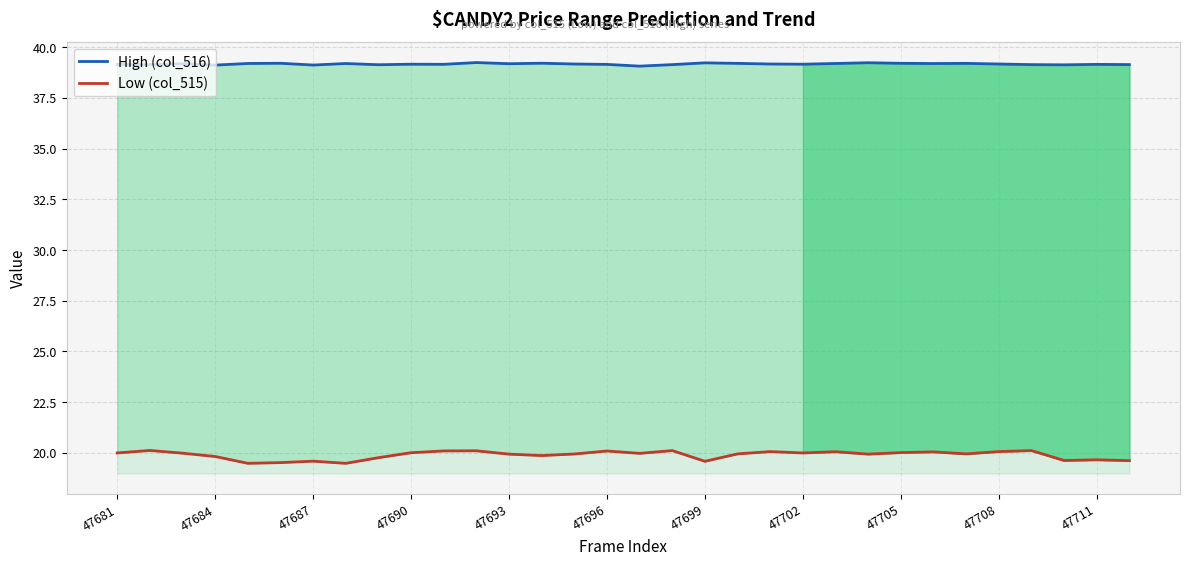

What is the sum of all High (col_516) values?

1253.3